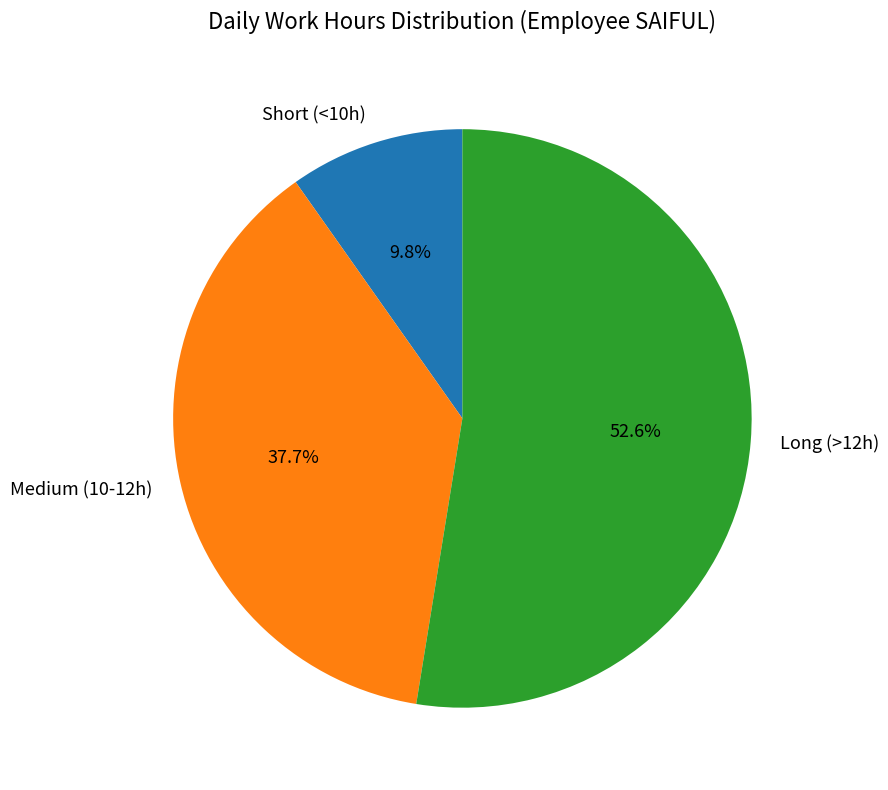

Is the sum of Short (<10h) and Medium (10-12h) greater than half?

No